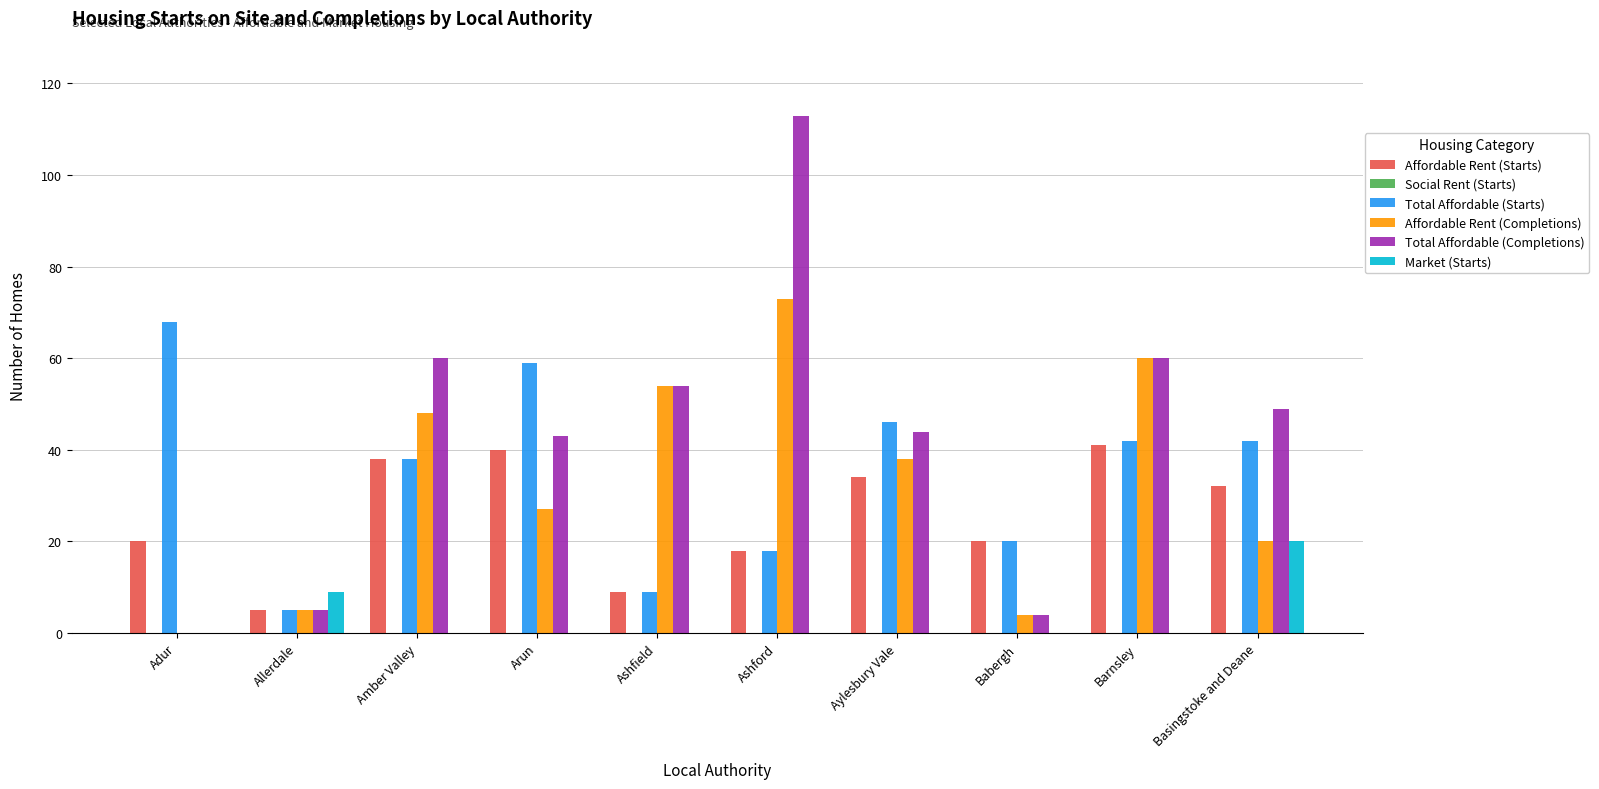

What is the average value of the Total Affordable (Starts) series?

35